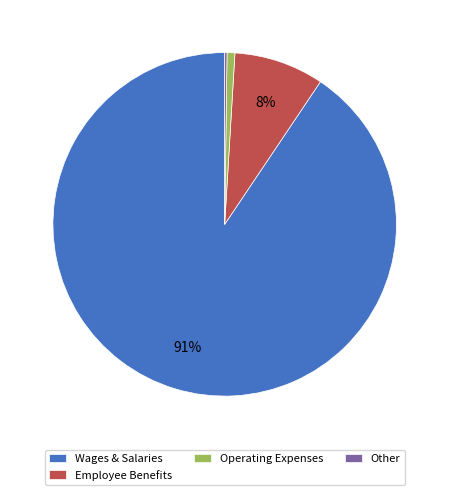

To the nearest percent, what portion does Wages & Salaries represent?

91%